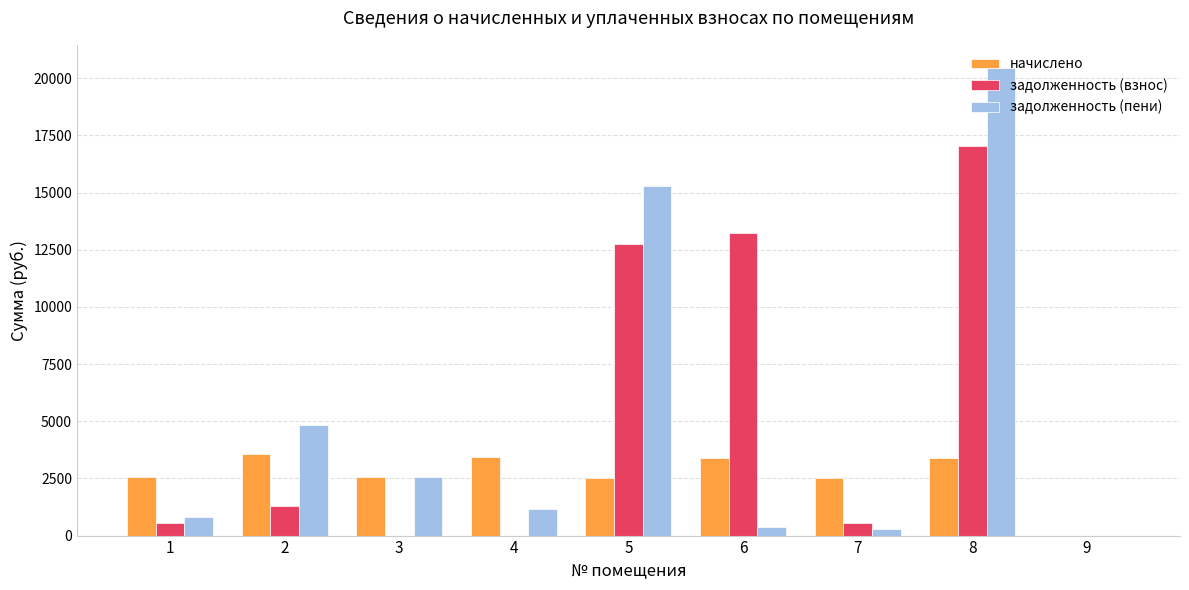

True or false: задолженность (пени) has a value of 20439.9 at 8.

True